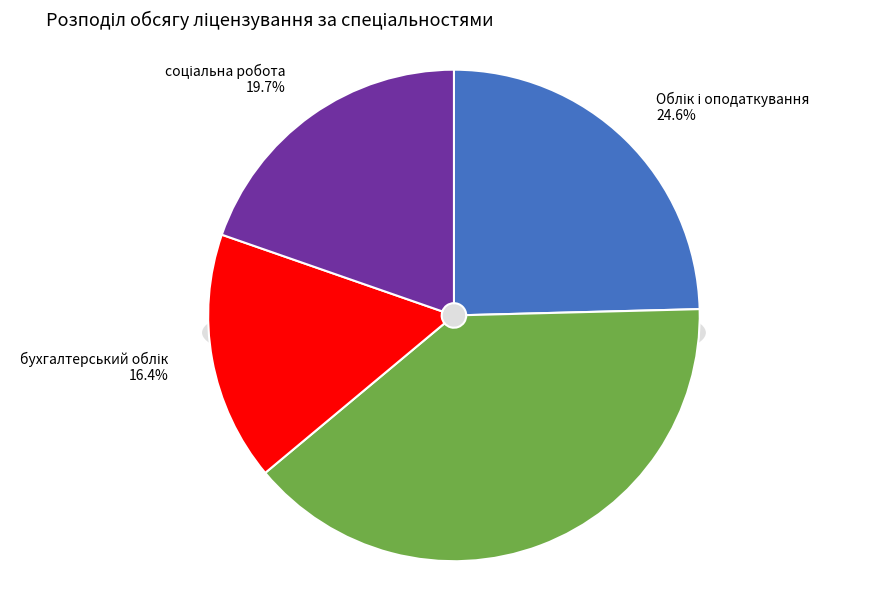

Approximately how many times larger is the value at бухгалтерський облік compared to соціальна робота?

0.8